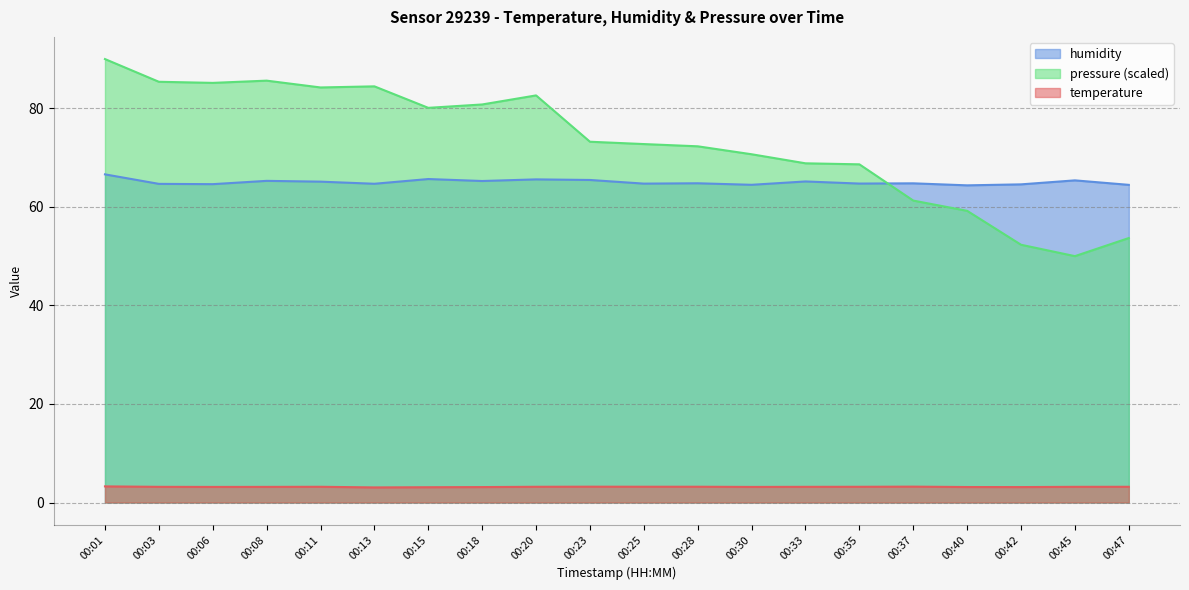

At which category does the chart reach its minimum across all series?

00:13